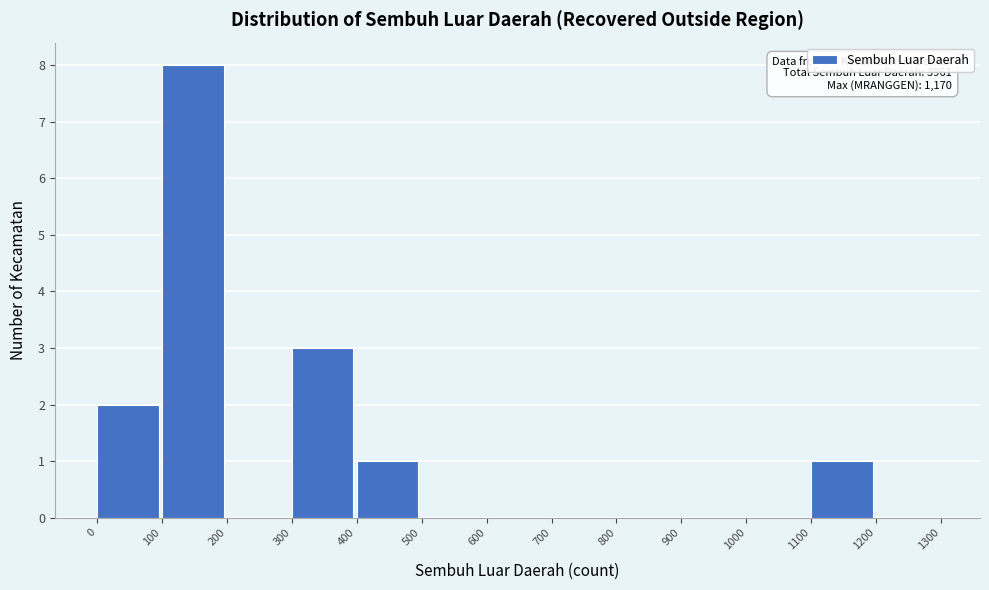

Which range on the x-axis has the tallest bar?

100 to 200